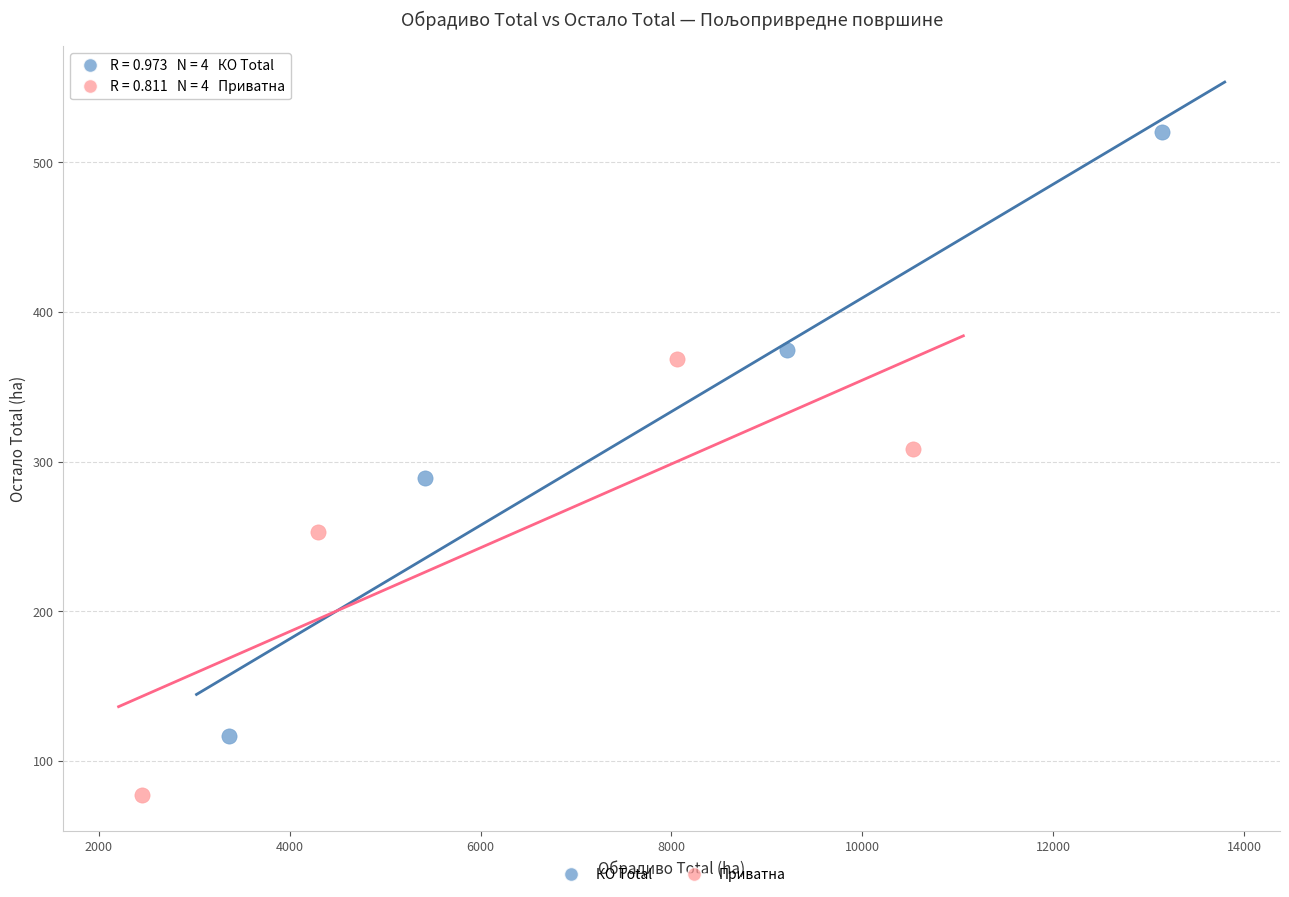

Which series has the largest Y range (max minus min)?

КО Total